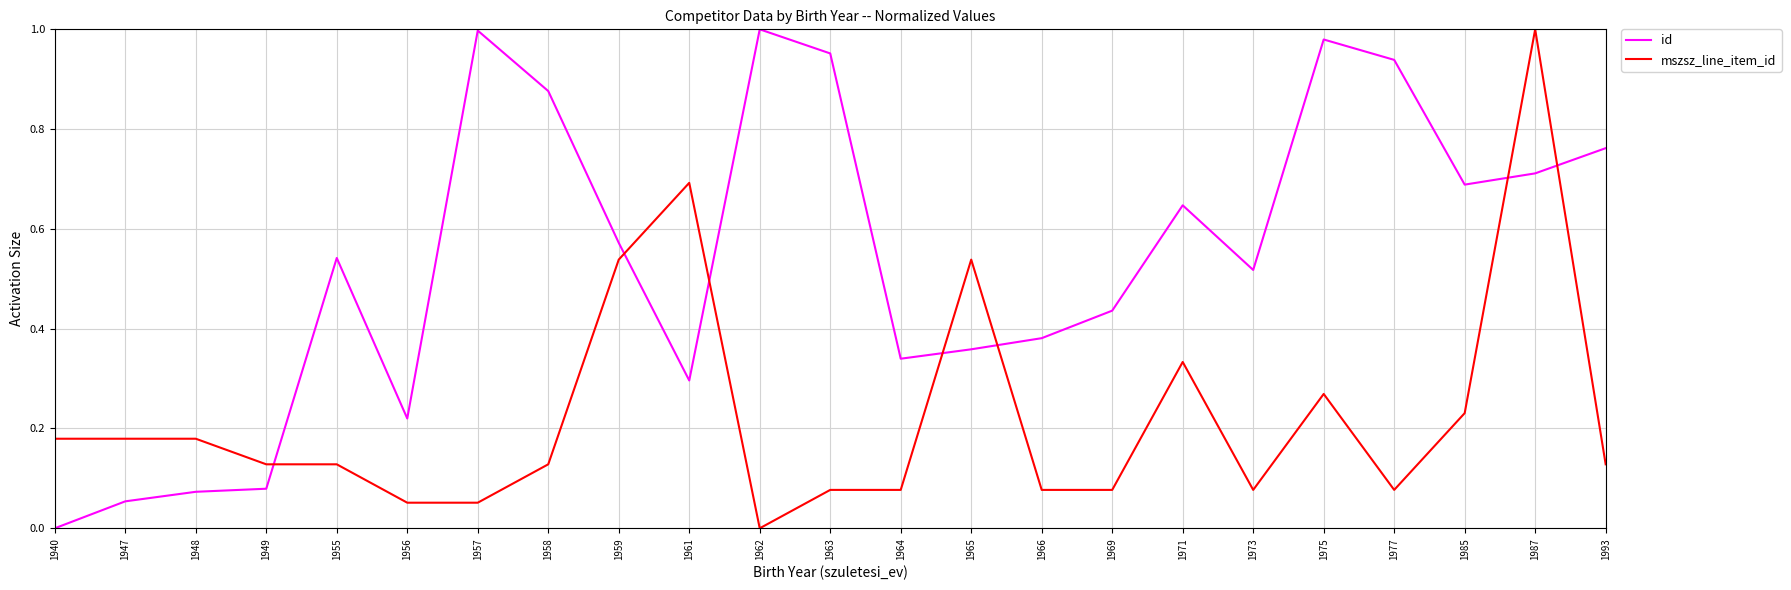

What is the total value across all series at 1959?

1.1